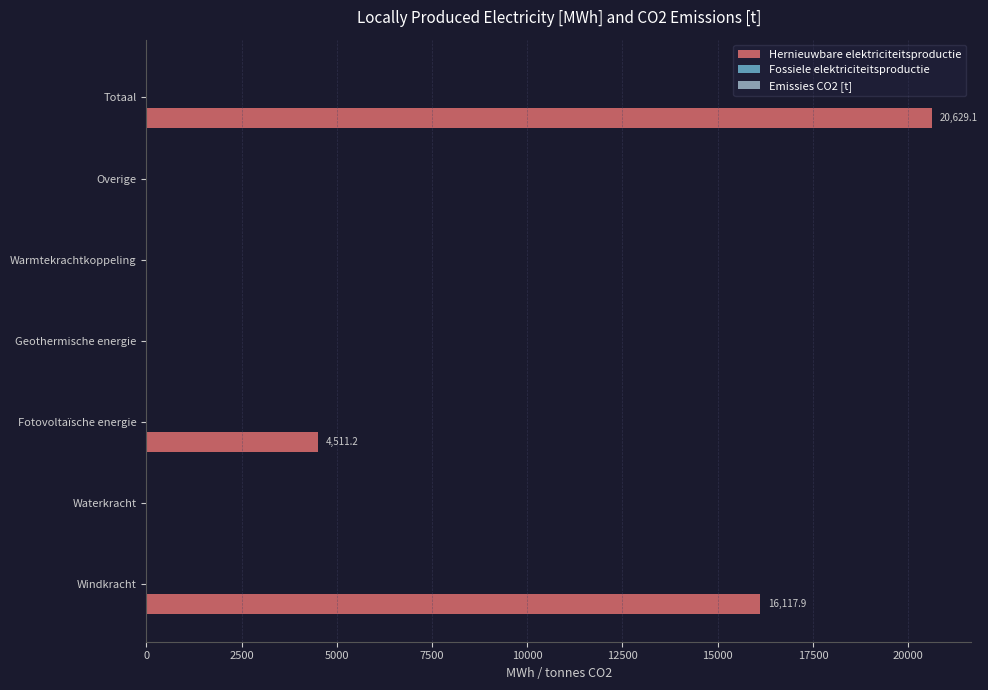

The chart shows a value of 9642.5 at Geothermische energie. True or false?

False